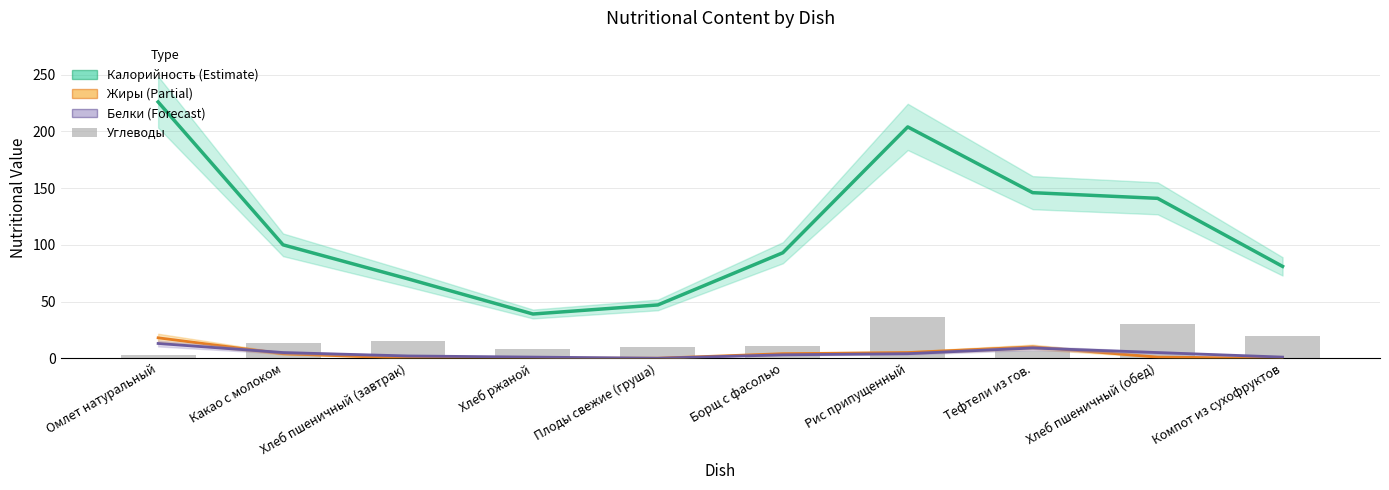

Is it true that Калорийность equals 204 at Рис припущенный?

True